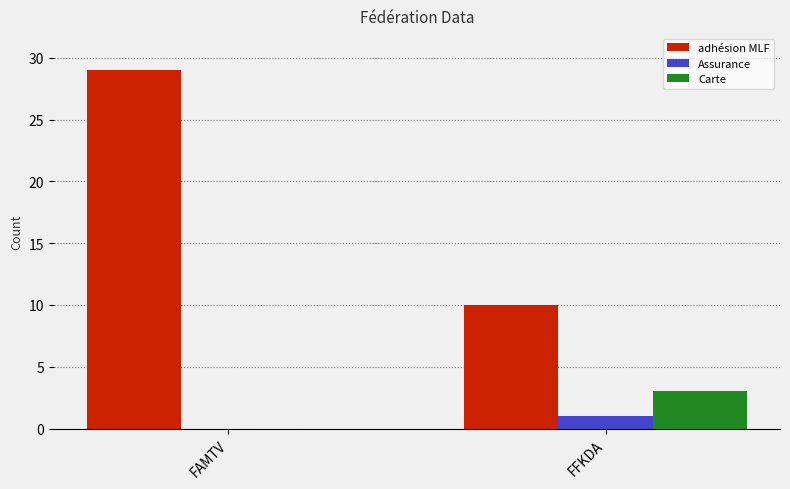

At which label is Carte closest to 1?

FAMTV